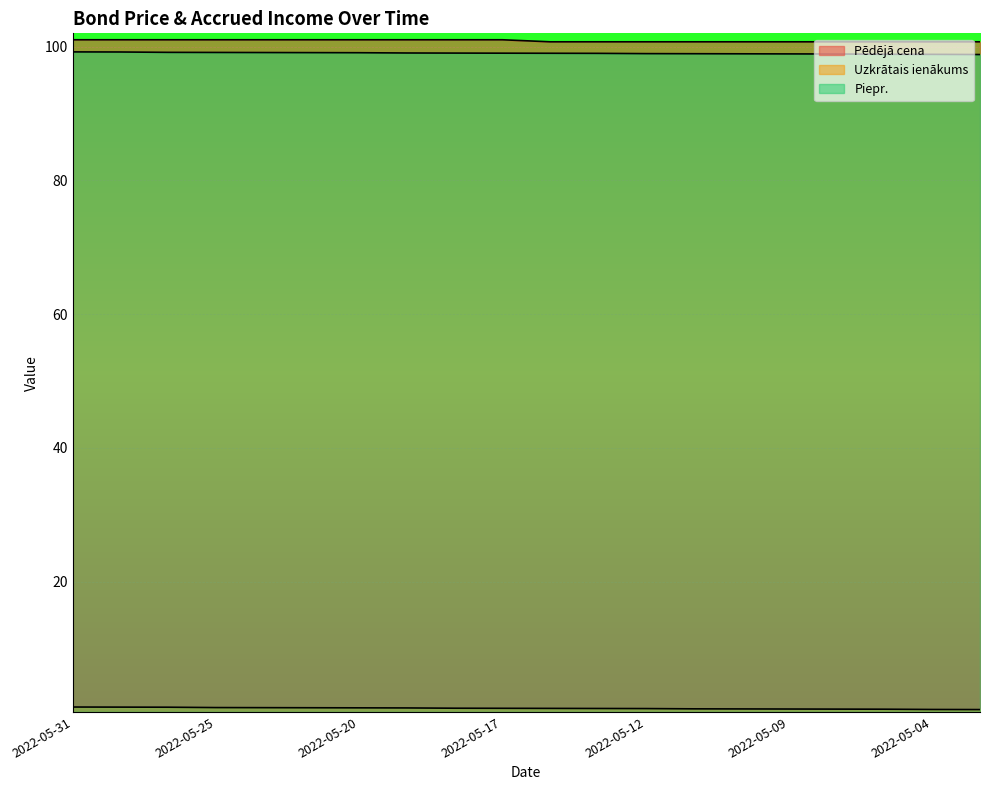

At which label is Pēdējā cena closest to 100?

2022-05-16